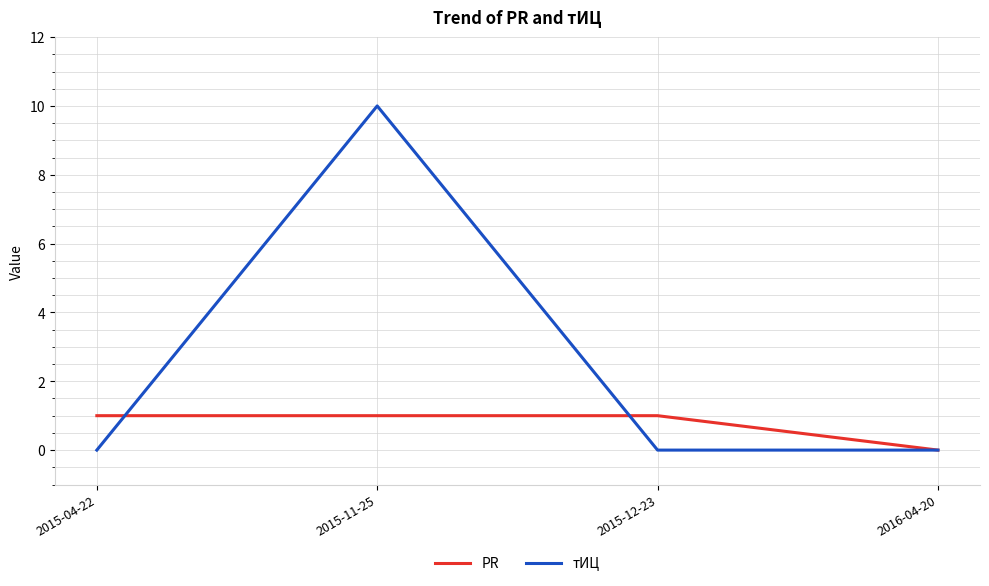

Reading left to right, transcribe all the data shown in this chart.

PR: 2015-04-22=1	2015-11-25=1	2015-12-23=1	2016-04-20=0
тИЦ: 2015-04-22=0	2015-11-25=10	2015-12-23=0	2016-04-20=0